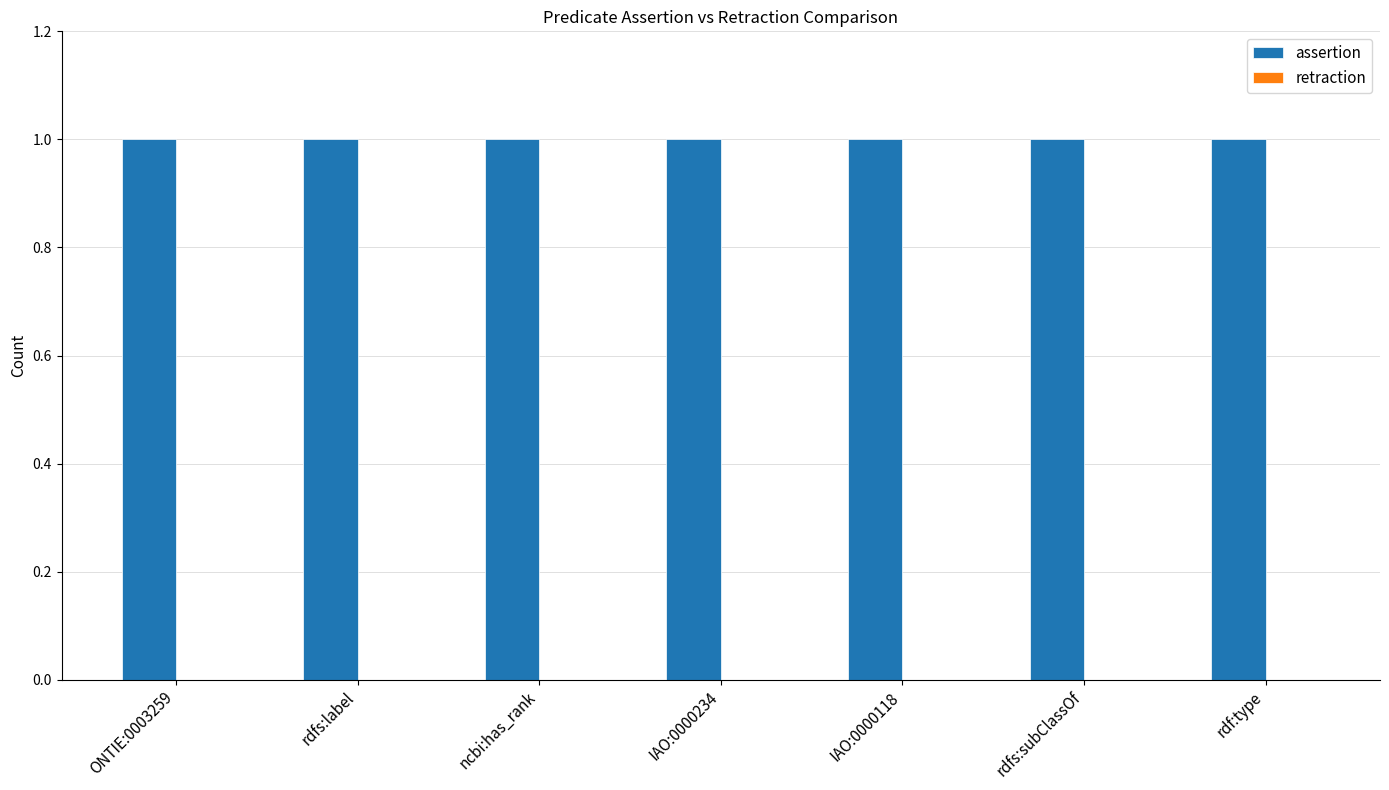

Between rdfs:label and rdf:type, which series saw the biggest shift?

assertion